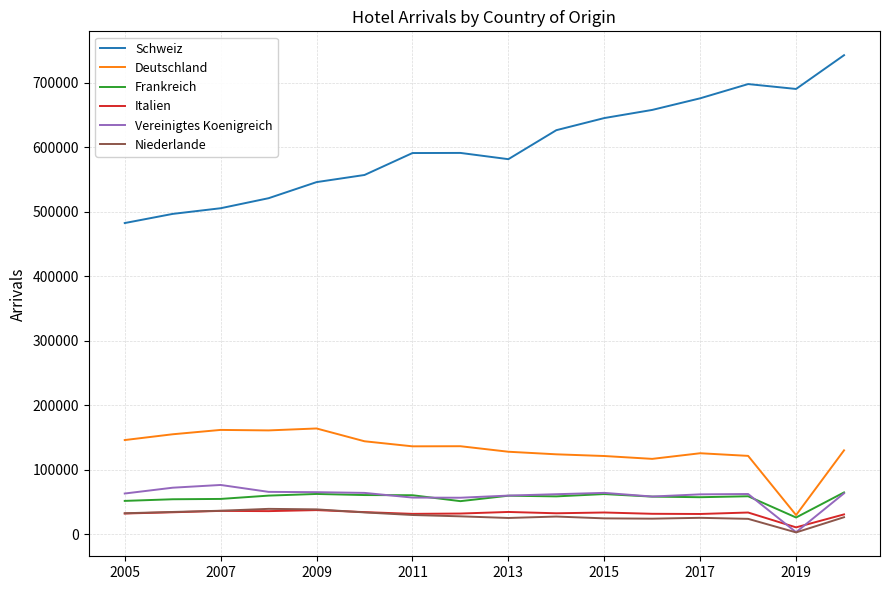

What is the highest value of the Frankreich series?

64738